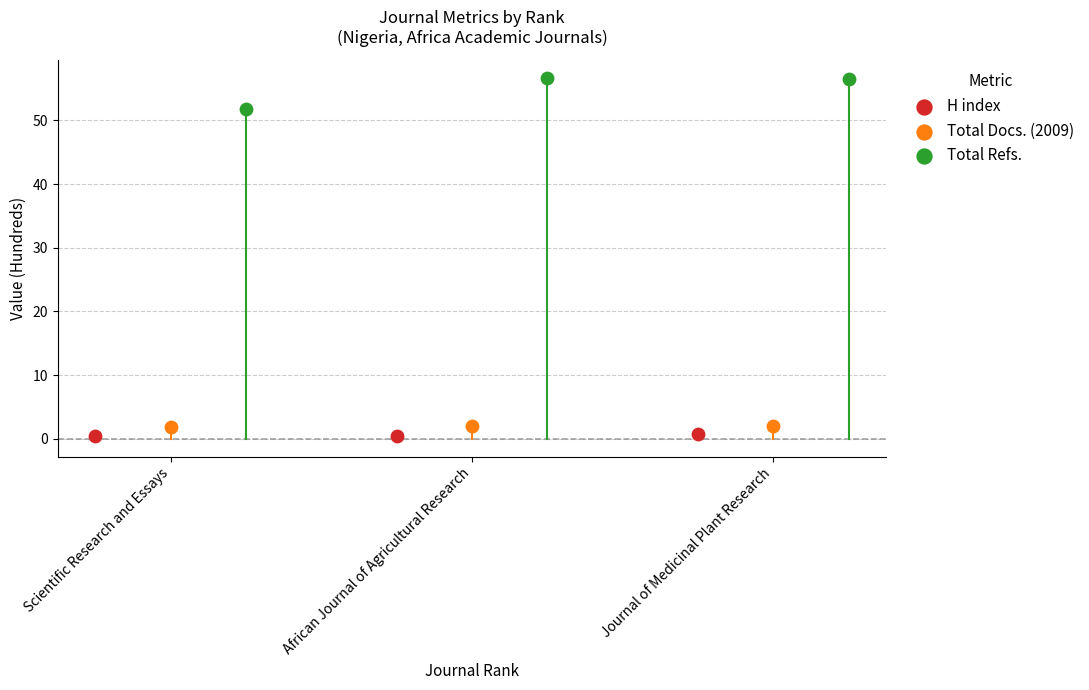

Which series has the widest spread of Y values?

Total Refs.